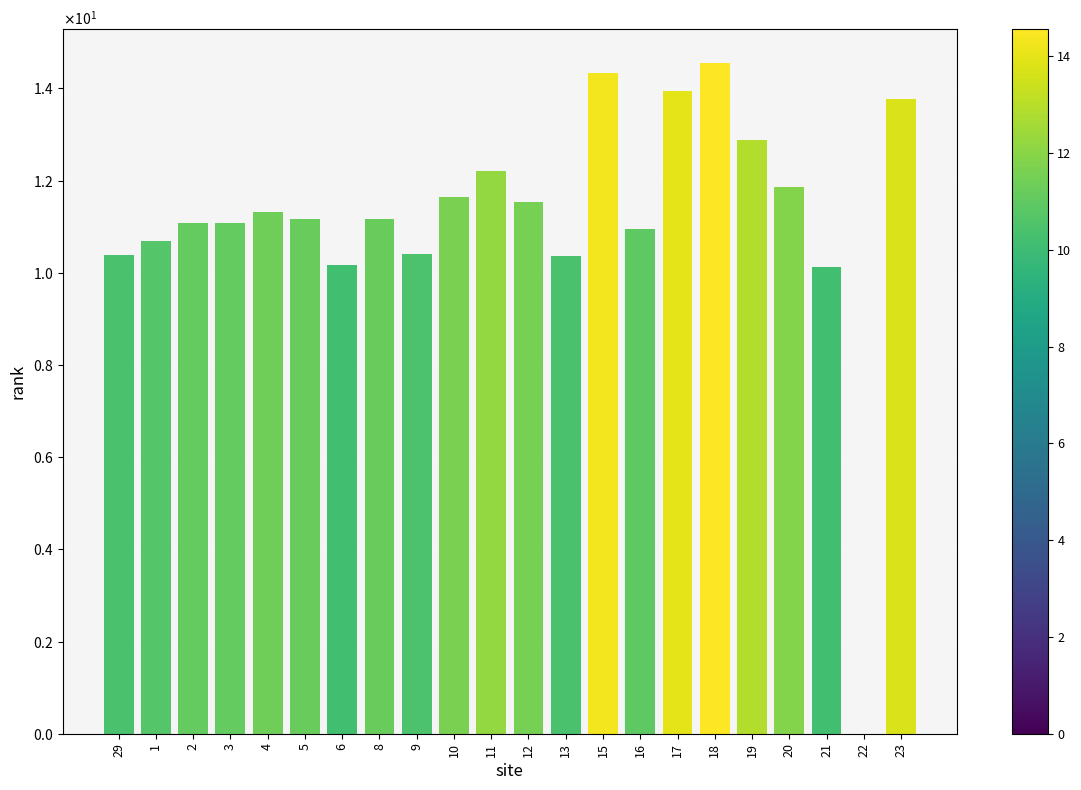

What is the greatest value displayed?

14.6